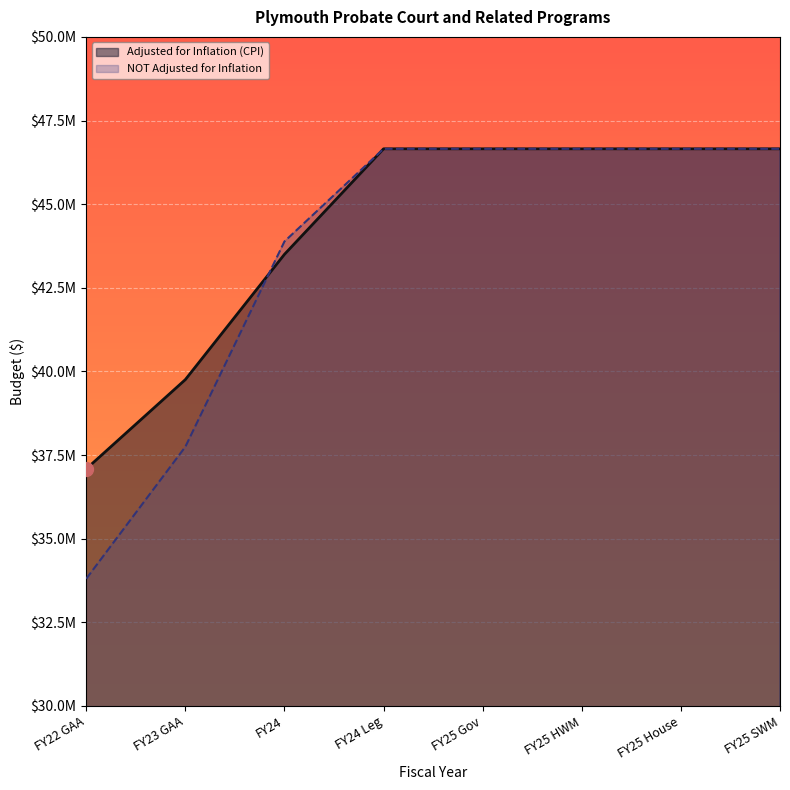

What is the approximate value of NOT Adjusted for Inflation at FY24?

43883650